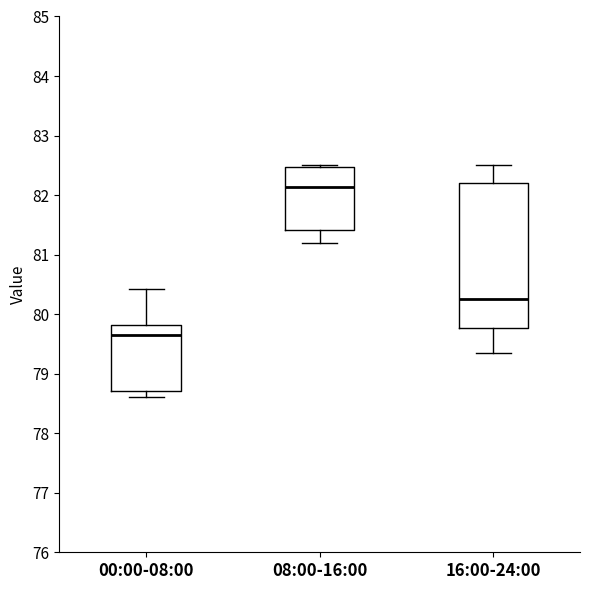

Reading left to right, transcribe this box plot: for each box, give where its median line is, the range the box spans, and where its two whiskers end, as read against the y-axis. The values are not printed on the chart, so give them approximately, as read against the axis.

00:00-08:00: median 79.7, box 78.7 to 79.8, whiskers 78.6 to 80.4
08:00-16:00: median 82.1, box 81.4 to 82.5, whiskers 81.2 to 82.5 (just above the box's upper edge)
16:00-24:00: median 80.3, box 79.8 to 82.2, whiskers 79.4 to 82.5